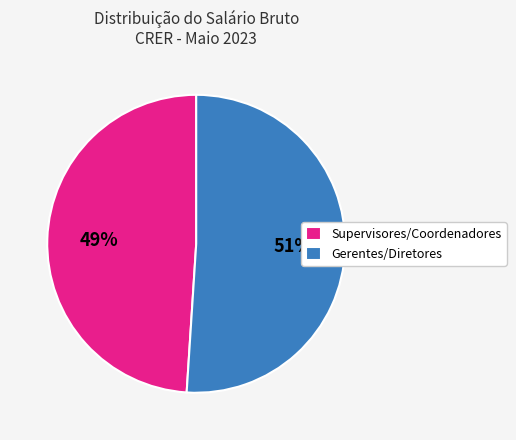

Rank the categories by value from lowest to highest.

Supervisores/Coordenadores, Gerentes/Diretores